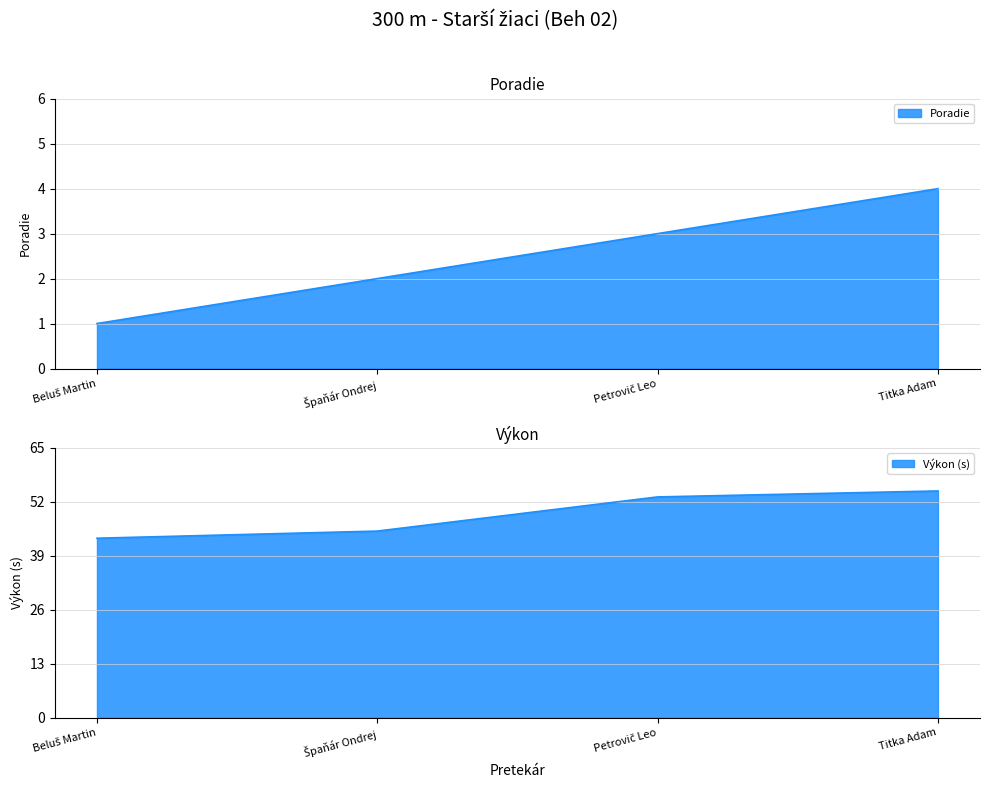

How many data points are less than 3?

2